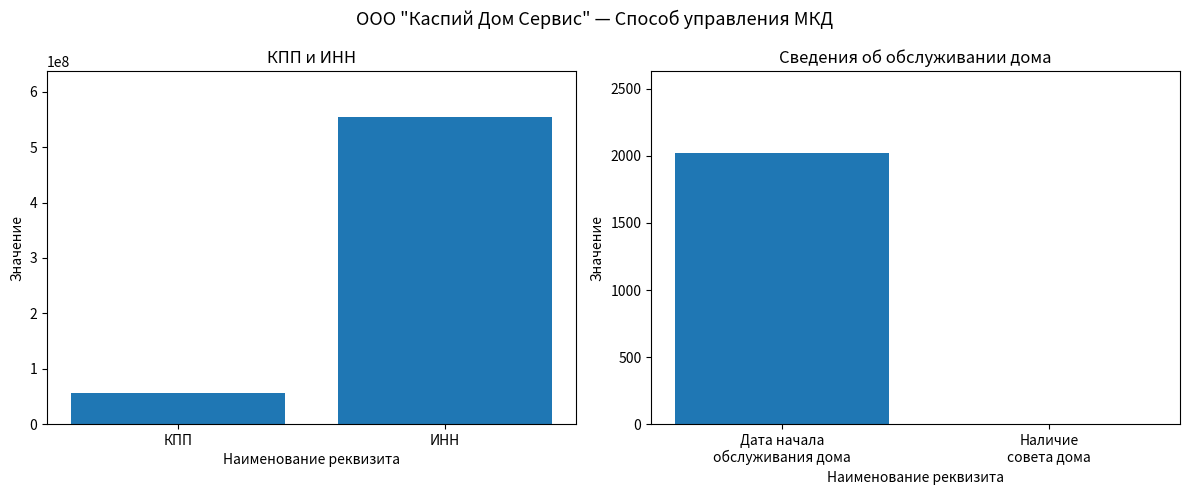

What is the difference between the highest and lowest values at КПП?

55398977